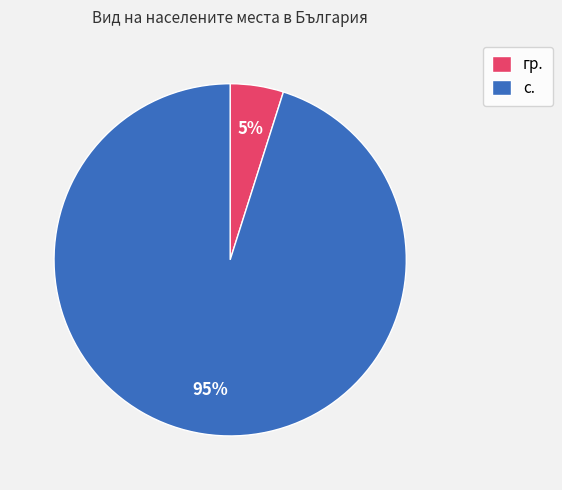

Between с. and гр., which is larger?

с.